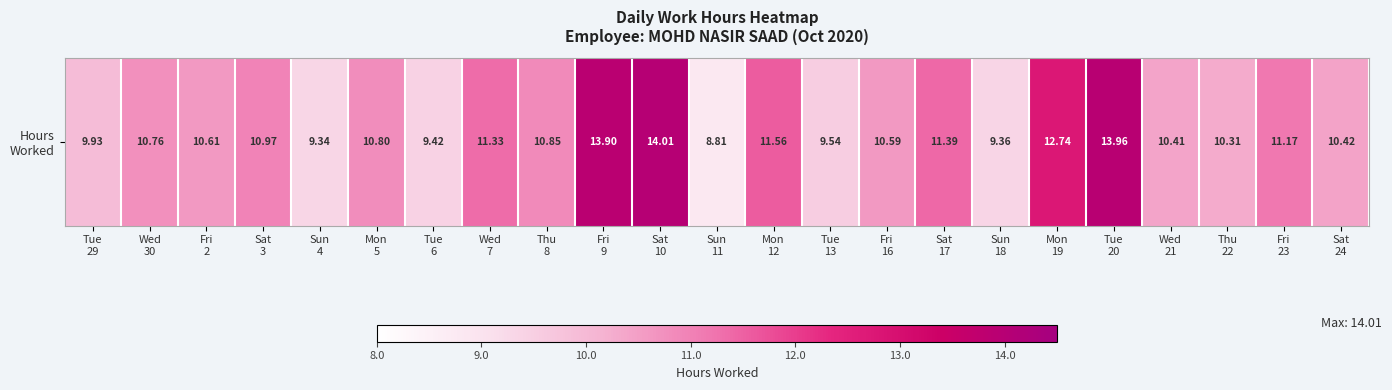

Which category has the lowest value across all series?

Sun
11